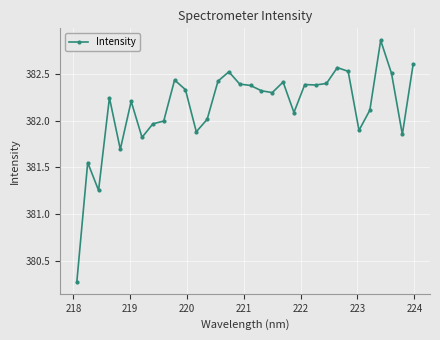

What is the value of the 5th point from the left?

381.7